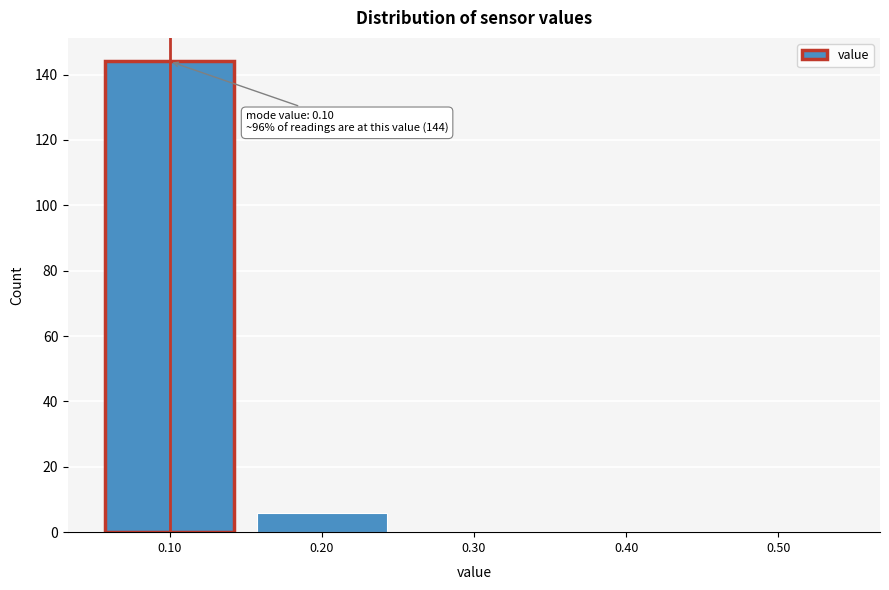

Which range on the x-axis has the tallest bar?

0.05 to 0.15